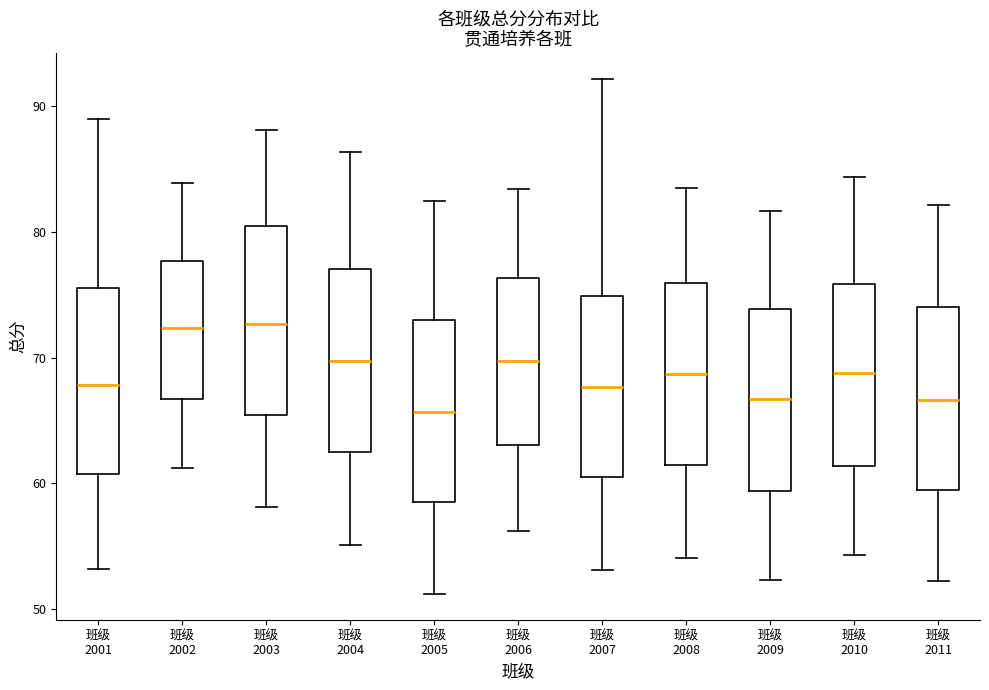

Where does the median line of the box for 班级 2008 sit on the y-axis? The values are not printed on the chart, so give them approximately, as read against the axis.

69